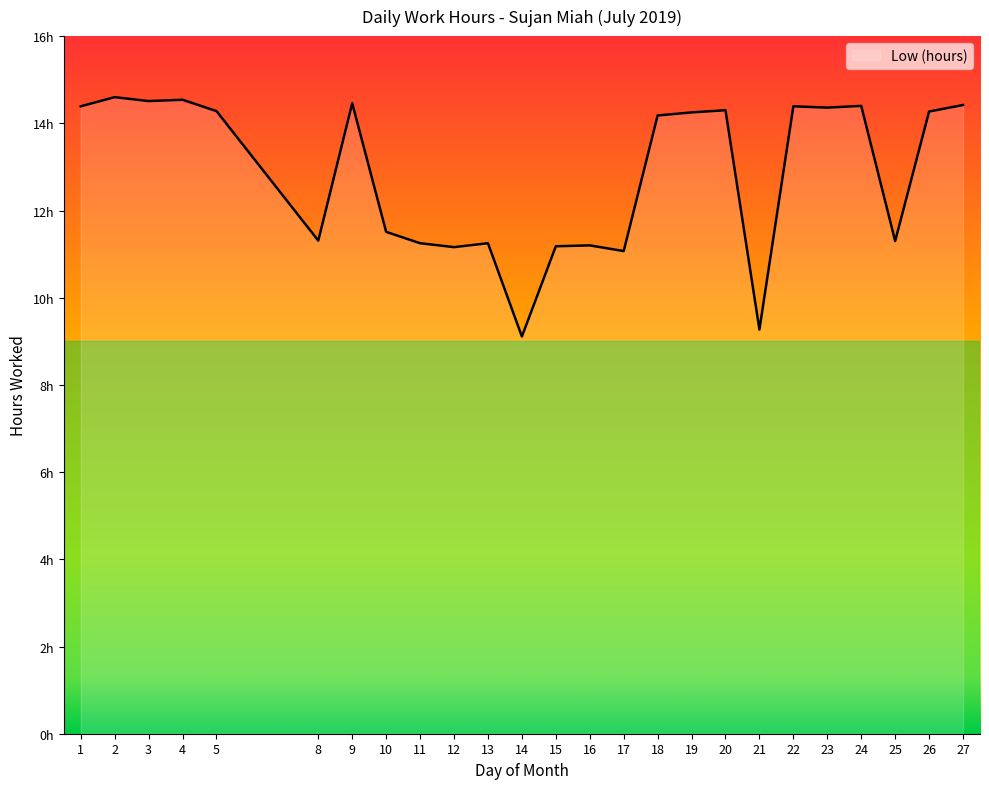

How many points are lower than both their immediate neighbors (excluding endpoints)?

8